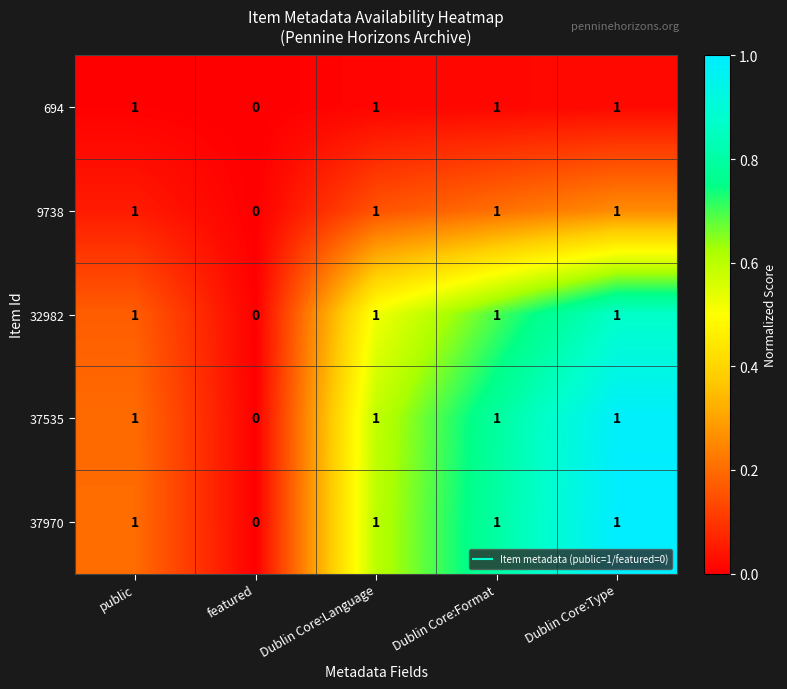

True or false: 9738 has a value of 0 at Dublin Core:Format.

False